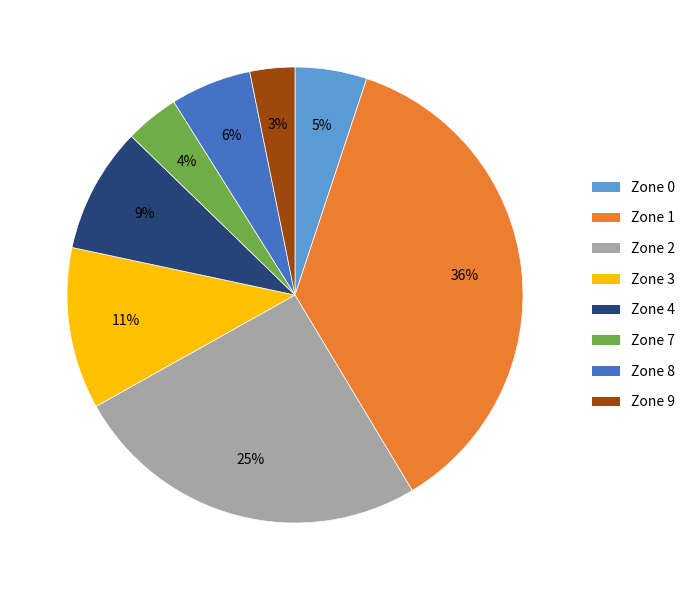

To the nearest percent, what percentage of the pie is Zone 1?

36%